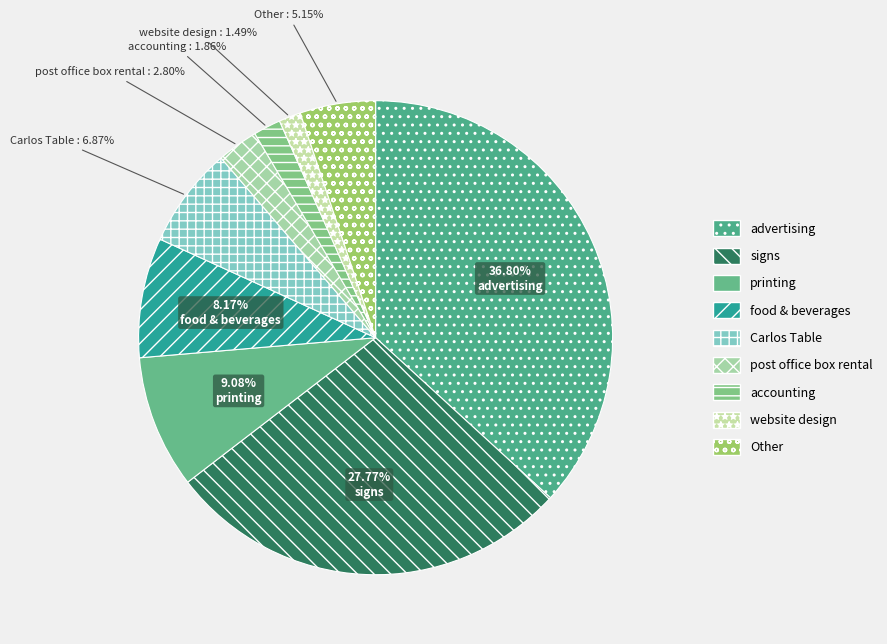

How many slices are in this pie chart?

9